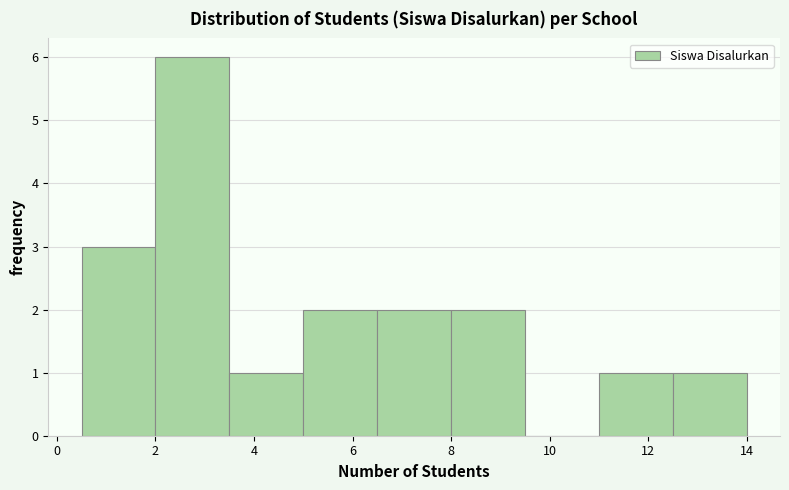

Reading left to right, transcribe this chart: for each bar, give the range it covers on the x-axis and its height. Neither the bar edges nor the heights are printed on the chart, so give them approximately, as read against the axes.

0.5 to 2.0: 3
2.0 to 3.5: 6
3.5 to 5.0: 1
5.0 to 6.5: 2
6.5 to 8.0: 2
8.0 to 9.5: 2
9.5 to 11.0: 0
11.0 to 12.5: 1
12.5 to 14.0: 1